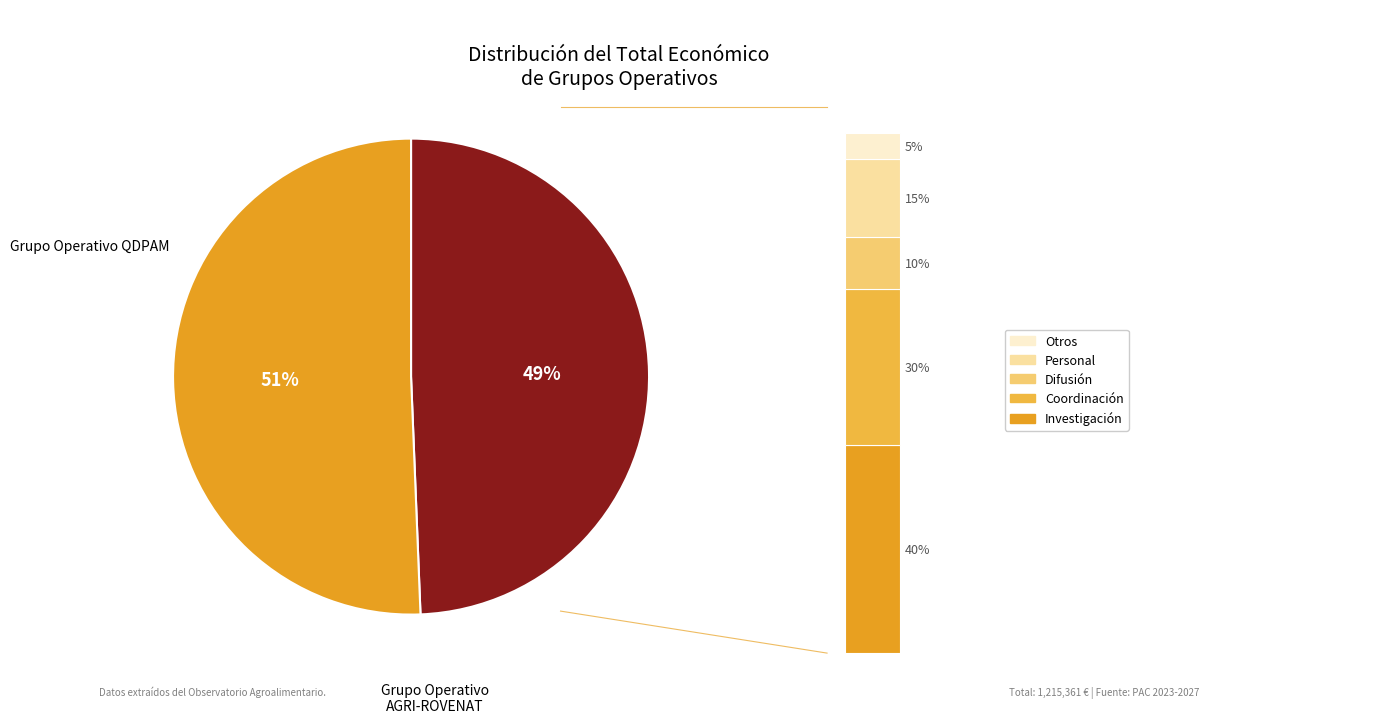

How many slices are in this pie chart?

2